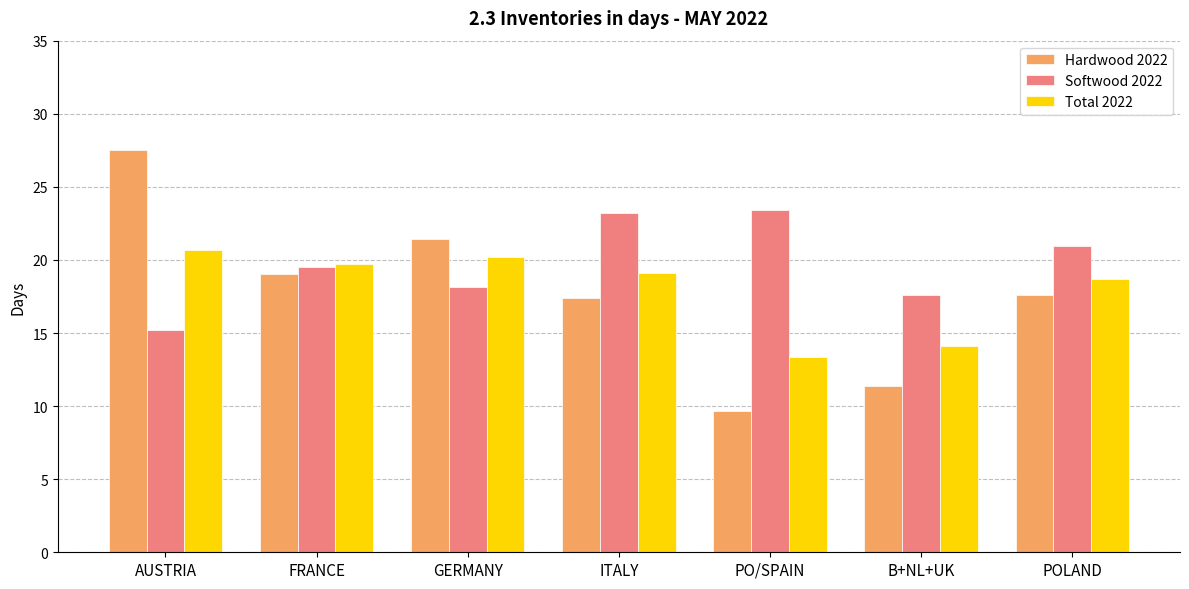

Where is Softwood 2022 nearest to the value 19?

FRANCE